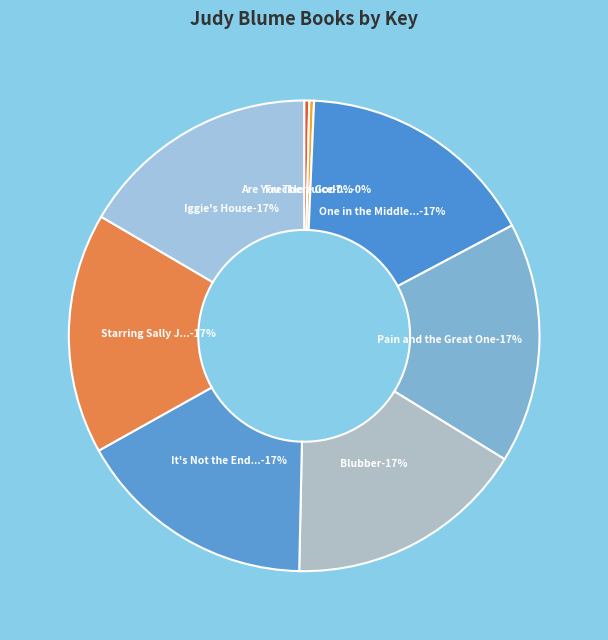

To the nearest percent, what portion does It's Not the End of the World represent?

17%